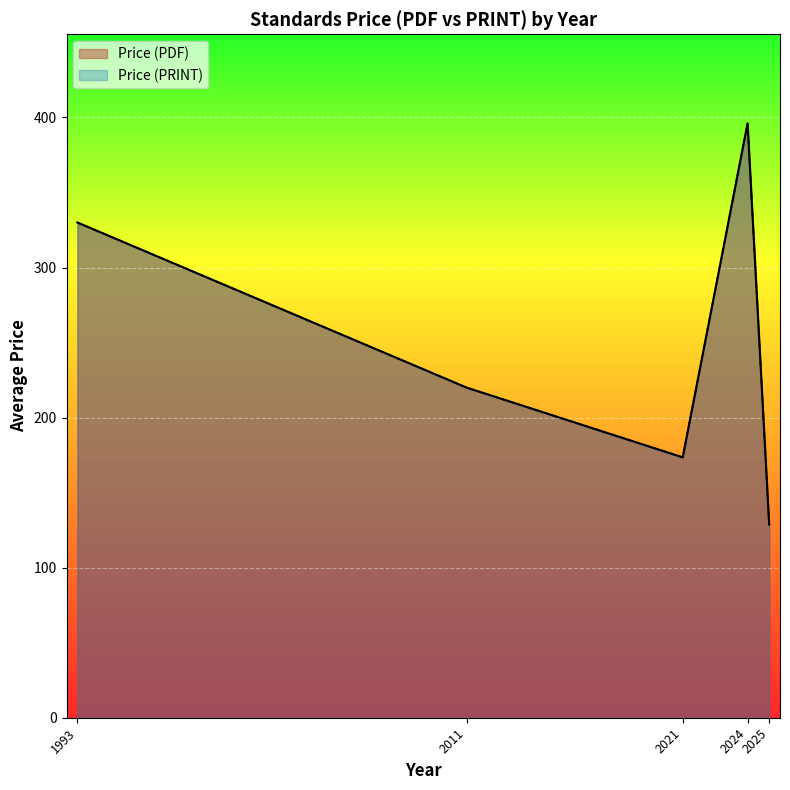

True or false: Price (PRINT) and Price (PDF) intersect in this chart.

False